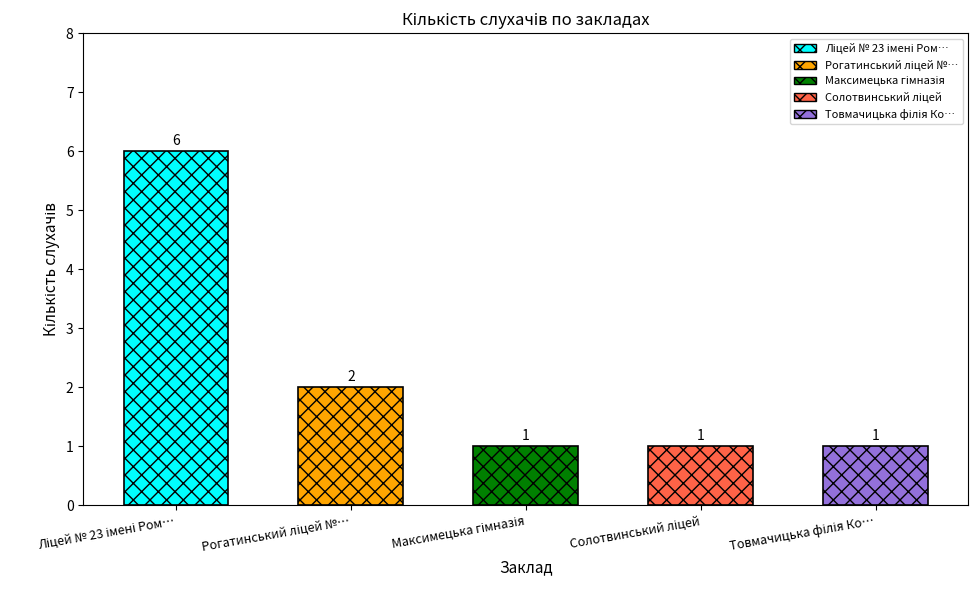

How many data points are above 1?

2